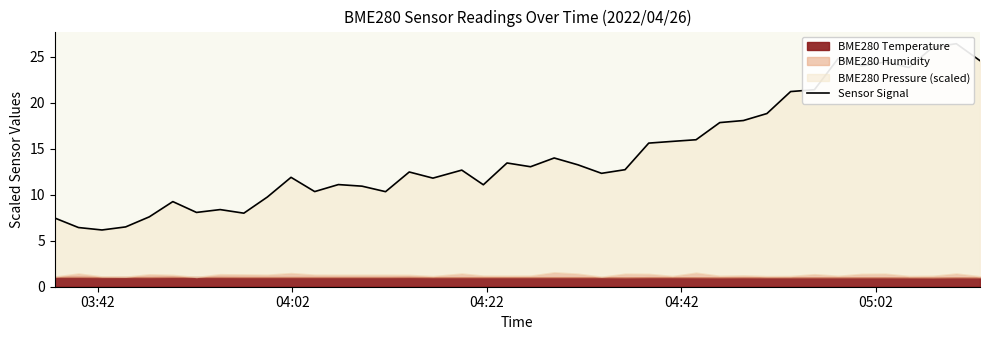

Does the chart have visible grid lines?

No